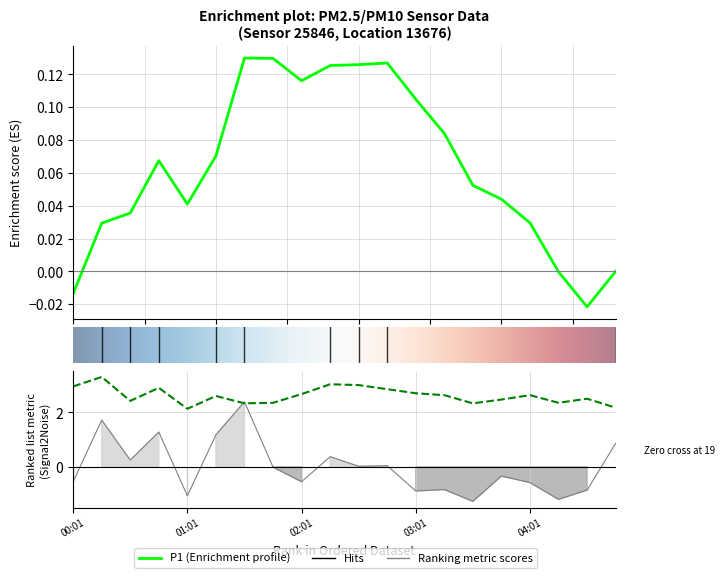

What is the total value across all series at 00:01?

2.4